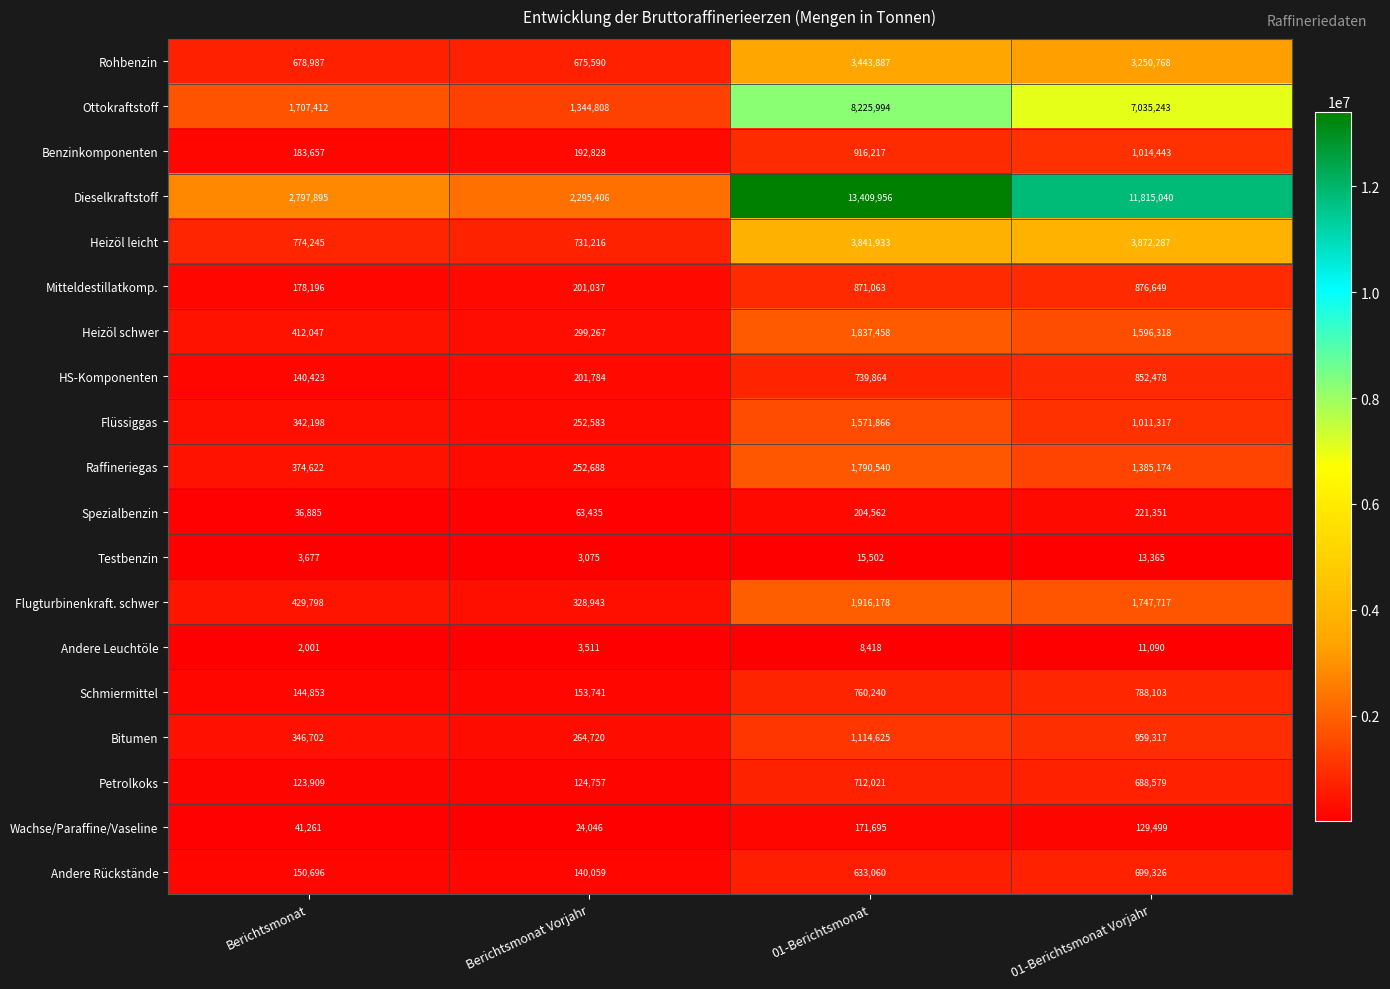

What is the difference between the second highest and minimum values in the Benzinkomponenten series?

732560